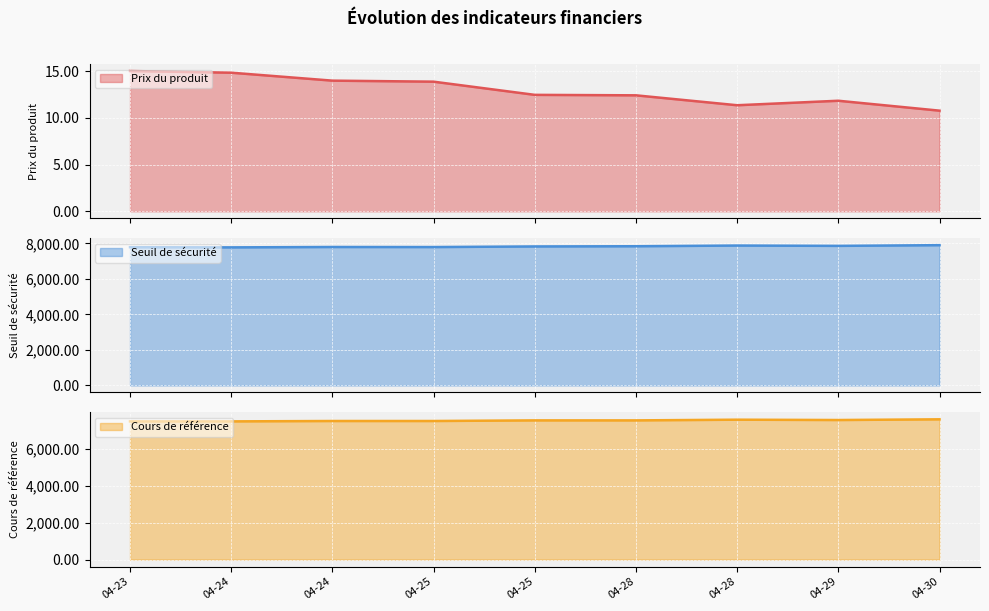

How many series are shown in this chart?

3